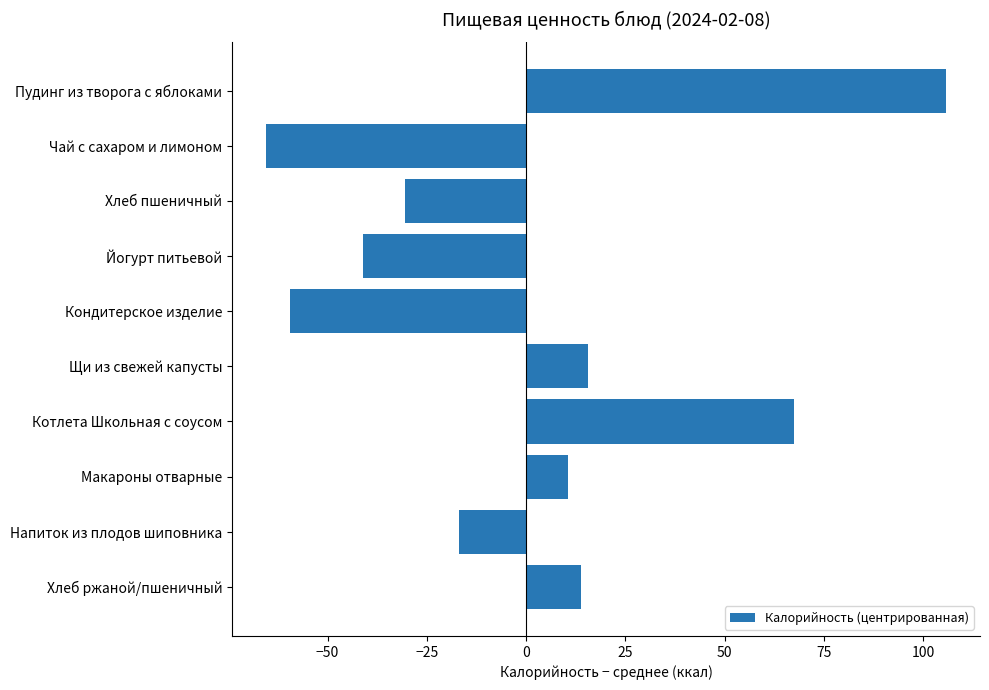

What is the label of the 9th bar from the bottom?

Чай с сахаром и лимоном